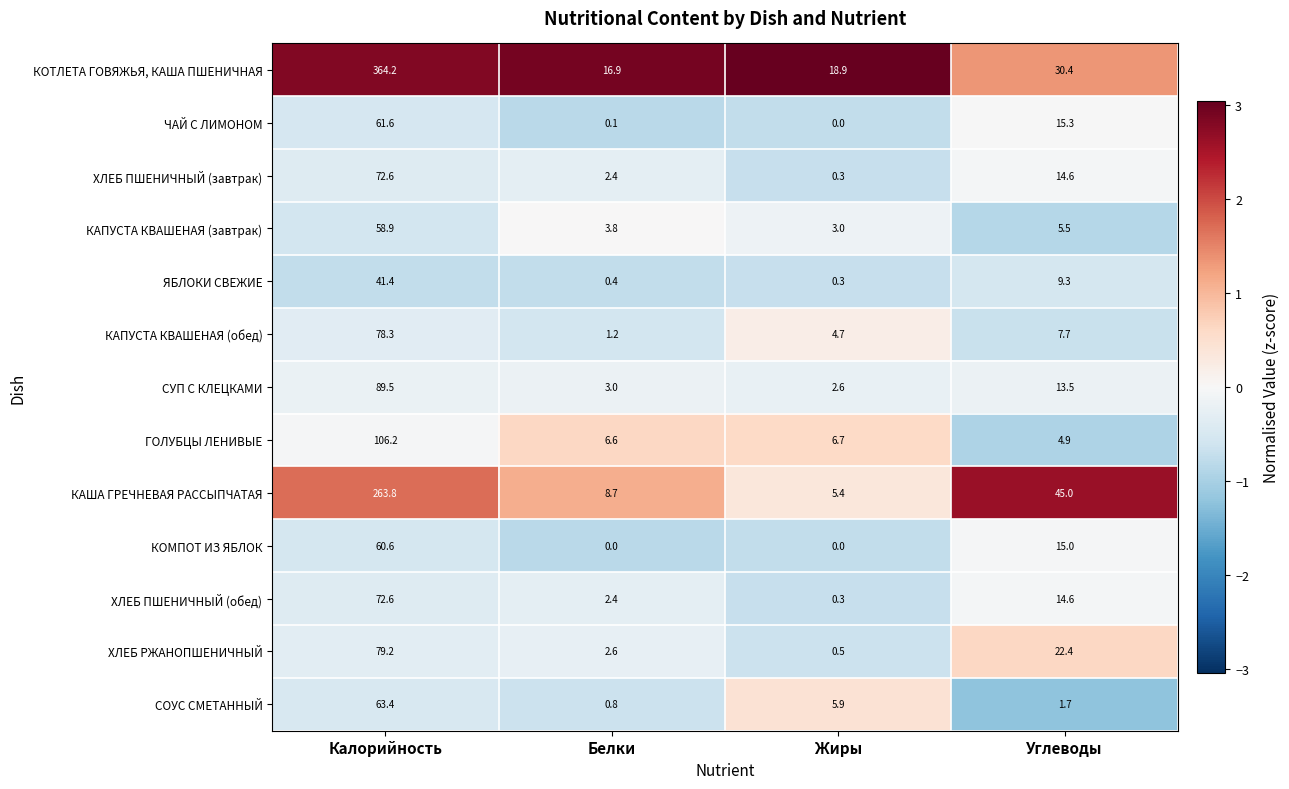

Which category has the highest value in the ЧАЙ С ЛИМОНОМ series?

Калорийность